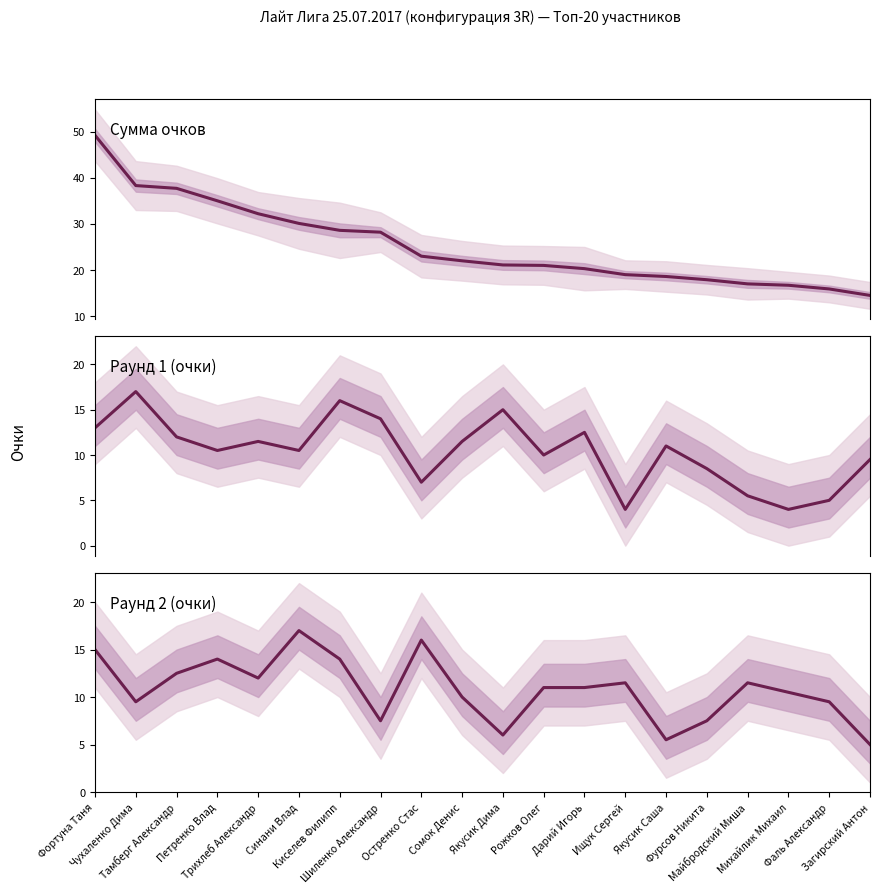

What are all the series names shown in the legend?

Сумма очков, Раунд 1 (очки), Раунд 2 (очки)